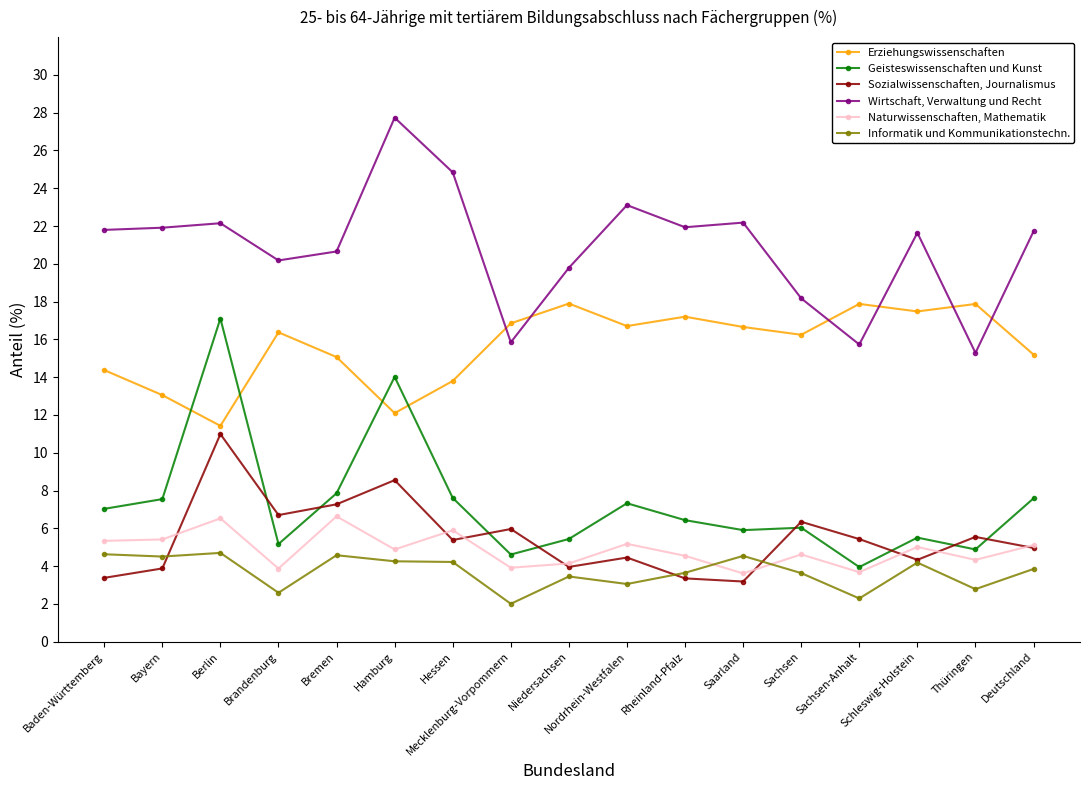

At which label does Wirtschaft, Verwaltung und Recht reach its minimum?

Thüringen